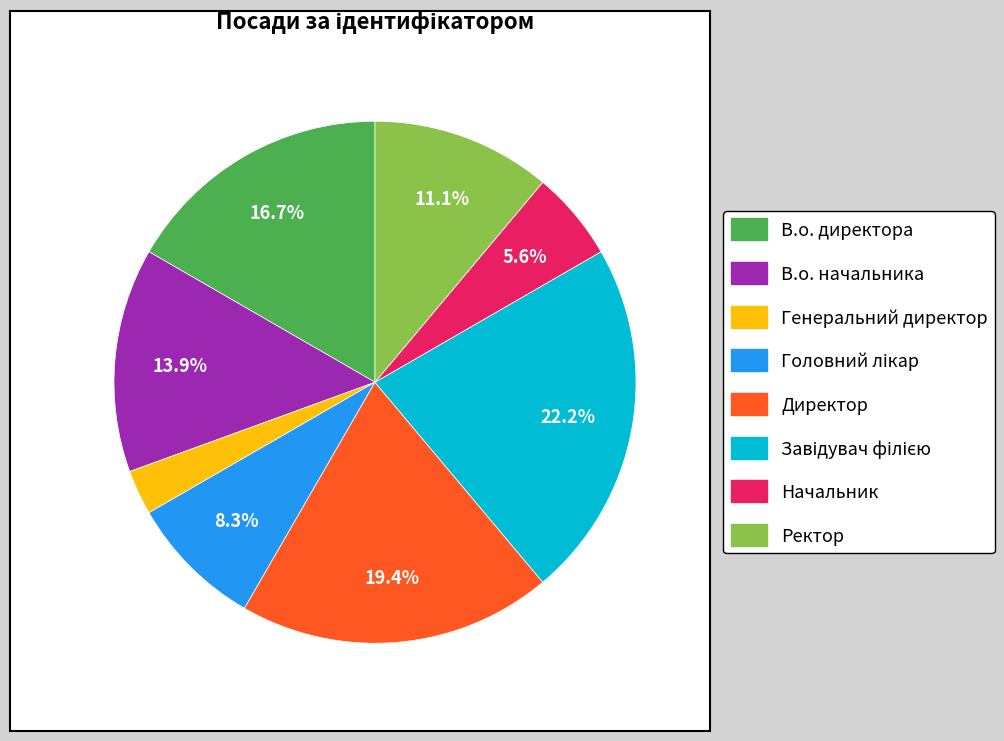

Is Директор the majority of the pie?

No